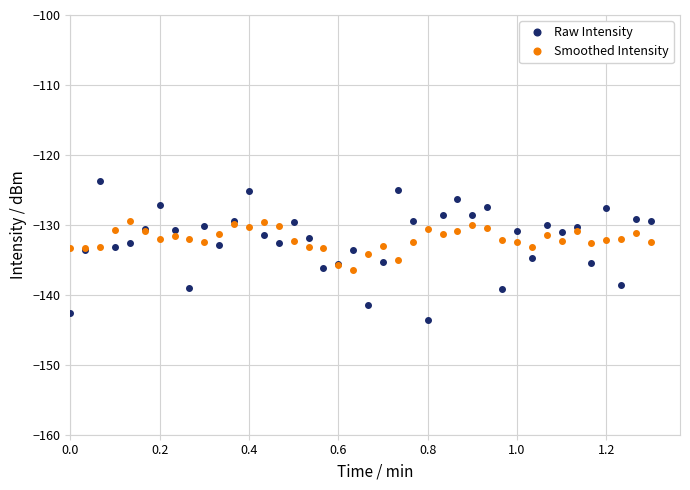

What is the greatest value displayed?

-123.8